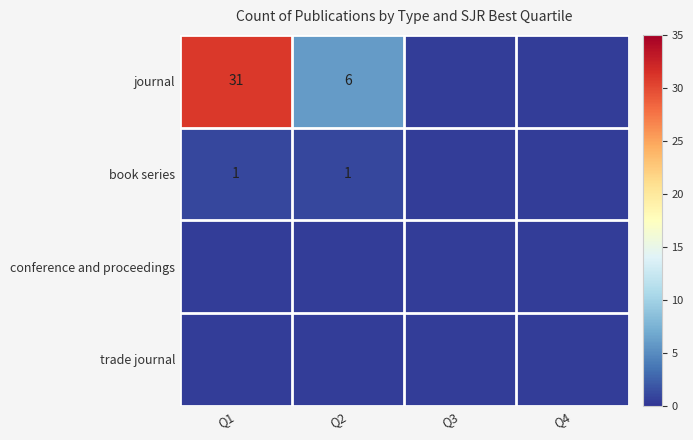

At how many categories does at least one series exceed 29?

1